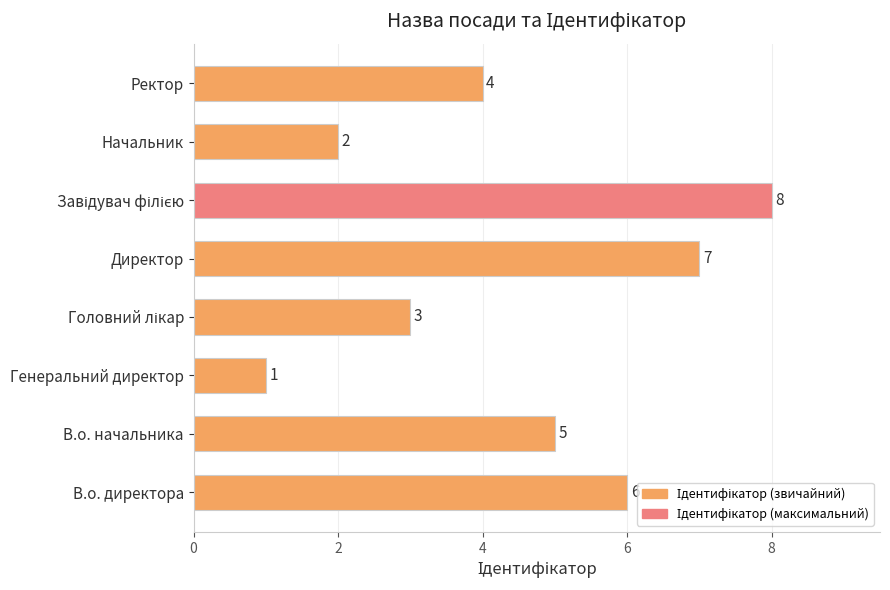

What is the change in value from В.о. начальника to Начальник?

-3